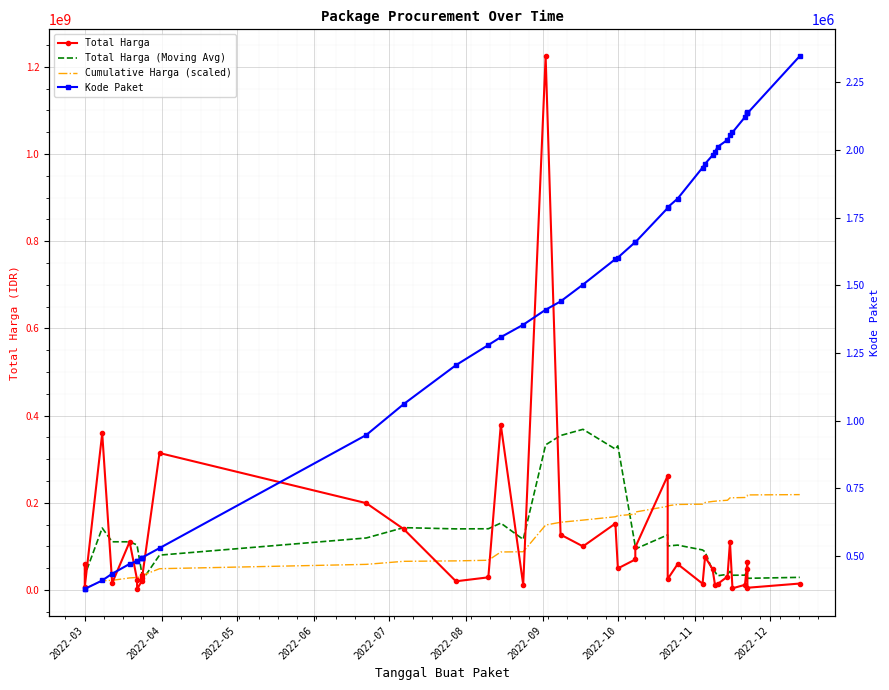

What are all the series names shown in the legend?

Total Harga, Total Harga (Moving Avg), Cumulative Harga (scaled), Kode Paket